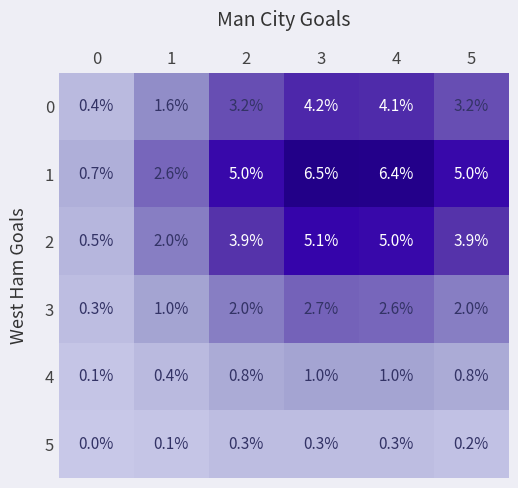

Rank the series by their maximum value, from highest to lowest.

1, 2, 0, 3, 4, 5